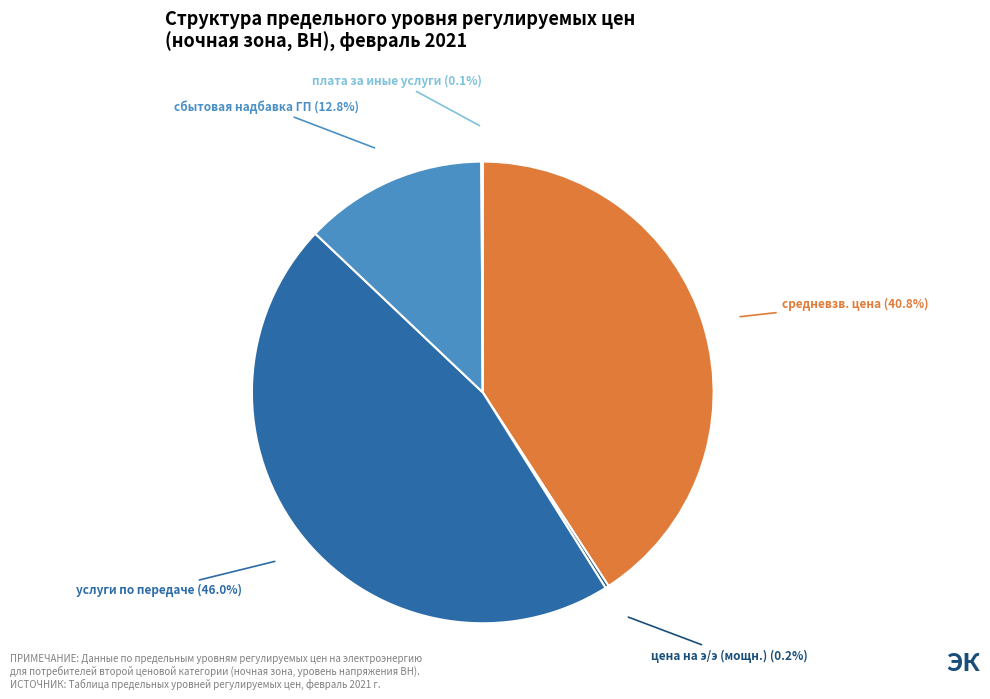

Between сбытовая надбавка ГП and услуги по передаче, which is larger?

услуги по передаче